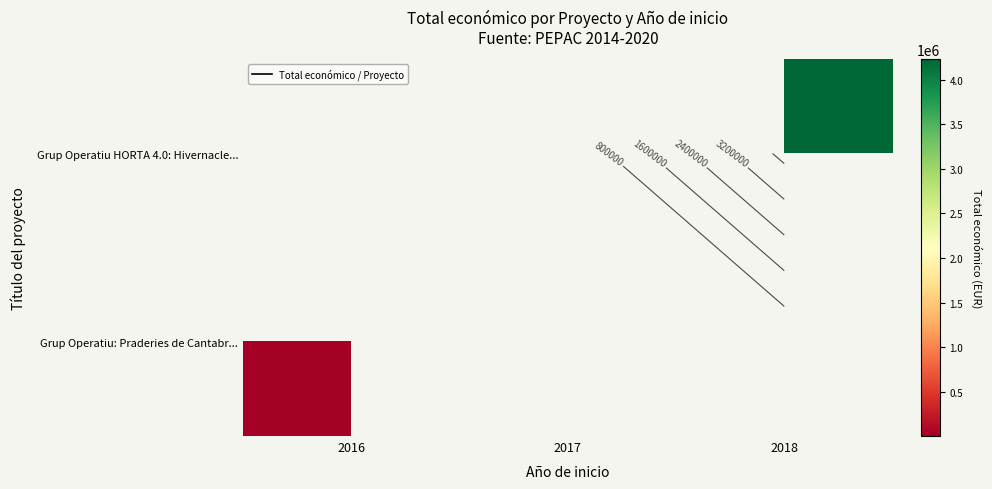

List the series in order of their peak value, lowest first.

Grup Operatiu HORTA 4.0: Hivernacle..., Grup Operatiu: Praderies de Cantabr...